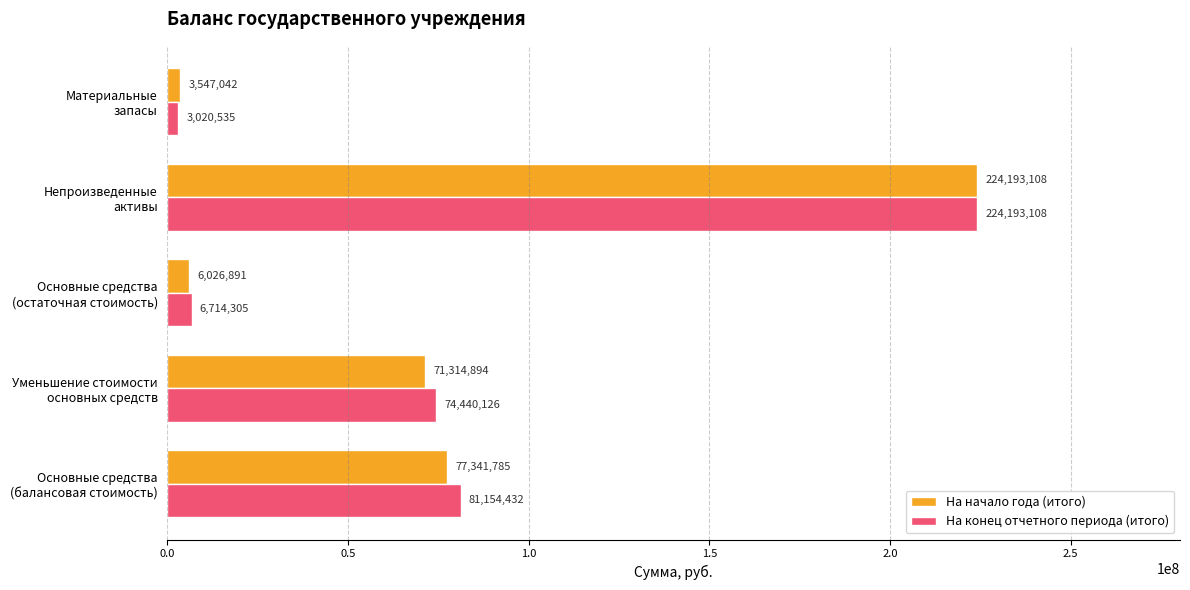

Count the number of data series in this chart.

2